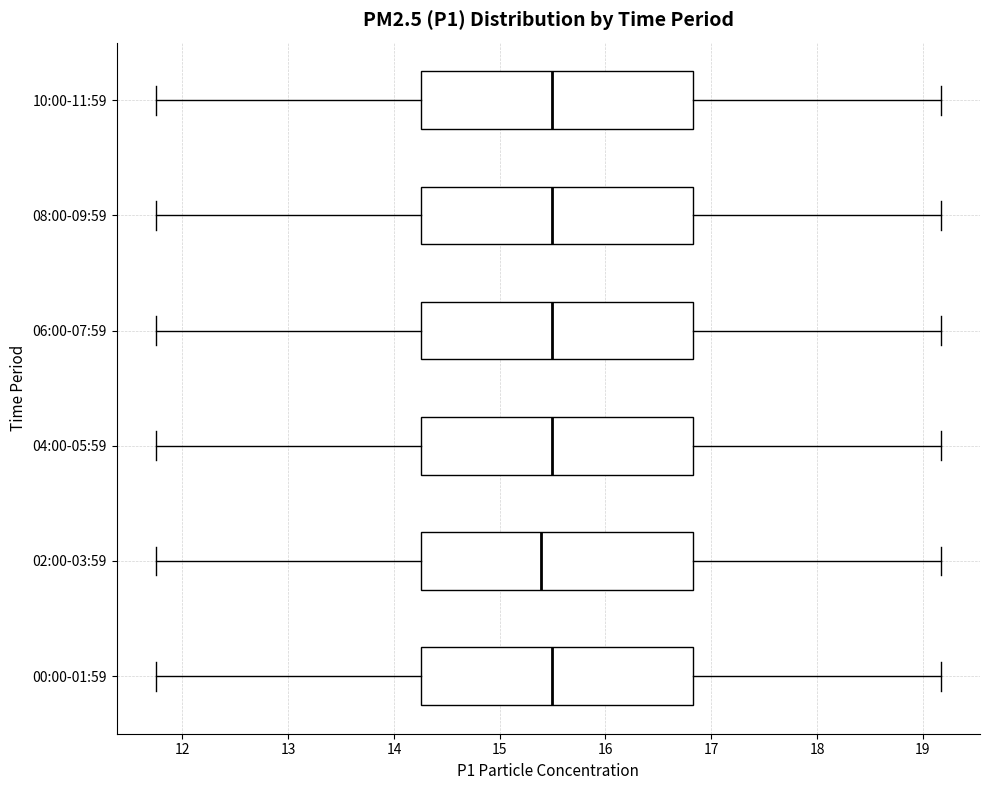

Reading bottom to top, read every box against the x-axis: the position of its median line, the range the box covers, and the ends of its whiskers. The values are not printed on the chart, so give them approximately, as read against the axis.

00:00-01:59: median 15.5, box 14.3 to 16.8, whiskers 11.8 to 19.2
02:00-03:59: median 15.4, box 14.3 to 16.8, whiskers 11.8 to 19.2
04:00-05:59: median 15.5, box 14.3 to 16.8, whiskers 11.8 to 19.2
06:00-07:59: median 15.5, box 14.3 to 16.8, whiskers 11.8 to 19.2
08:00-09:59: median 15.5, box 14.3 to 16.8, whiskers 11.8 to 19.2
10:00-11:59: median 15.5, box 14.3 to 16.8, whiskers 11.8 to 19.2